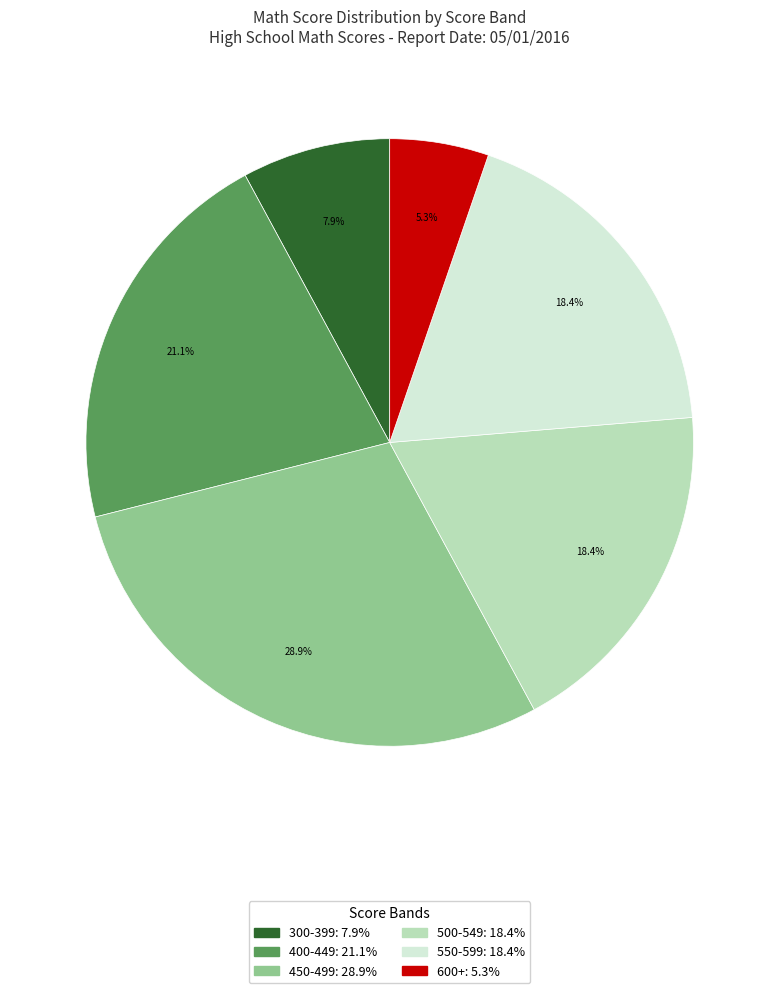

Is there any slice that represents more than half of the pie?

No